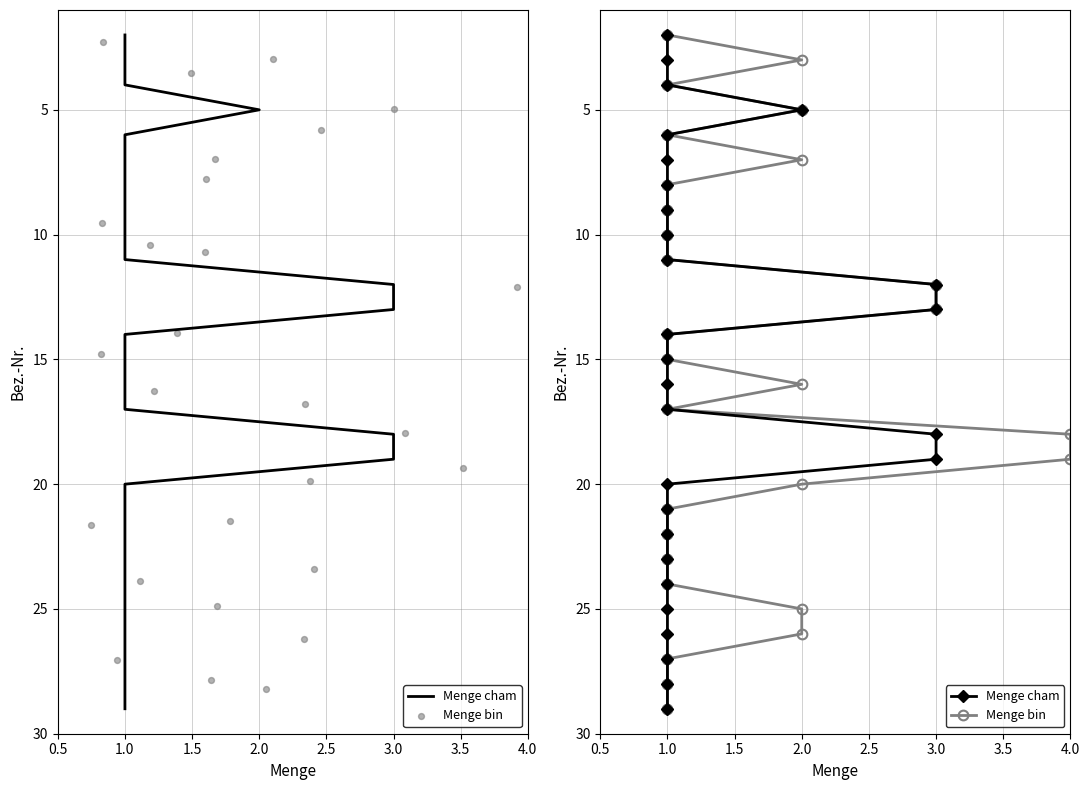

Which series contains the lowest Y value?

Menge cham